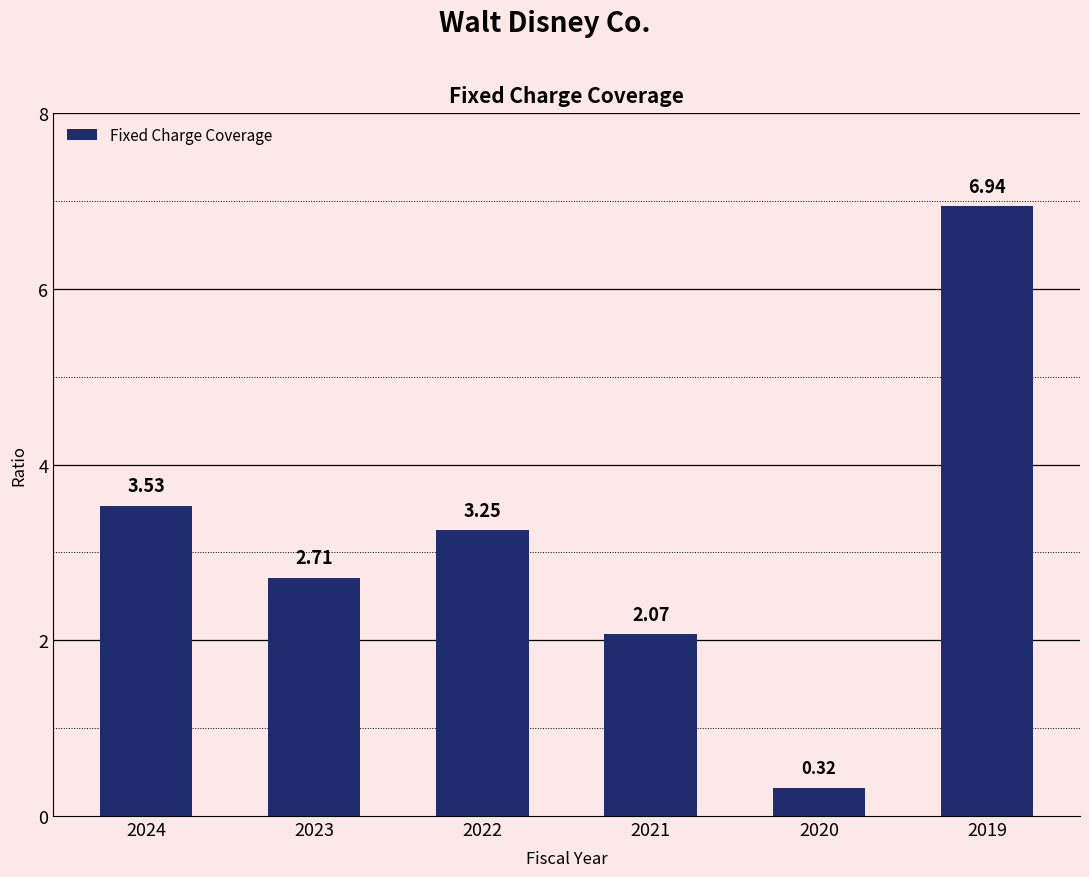

What is the change in value from 2024 to 2023?

-0.8